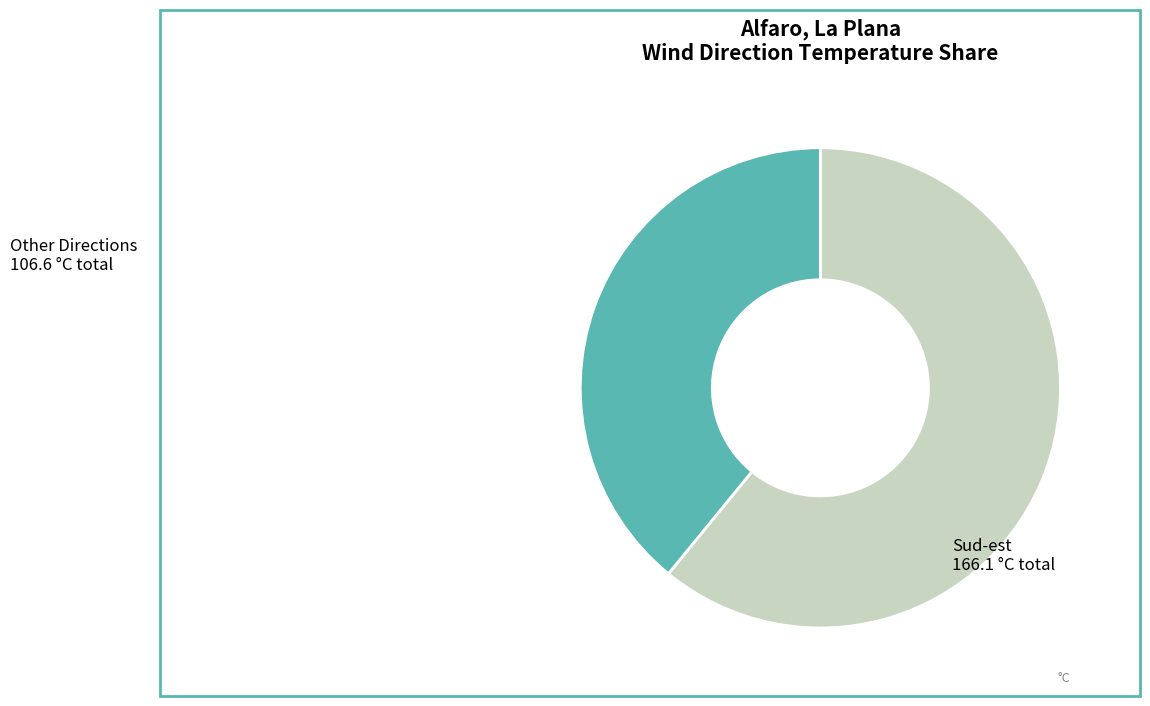

Which slice is the smallest?

Other Directions